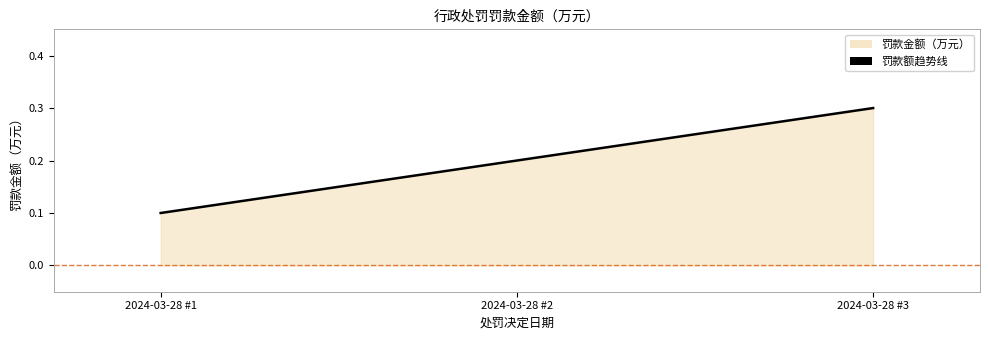

True or false: the data shows 0.4 at 2024-03-28 #2.

False